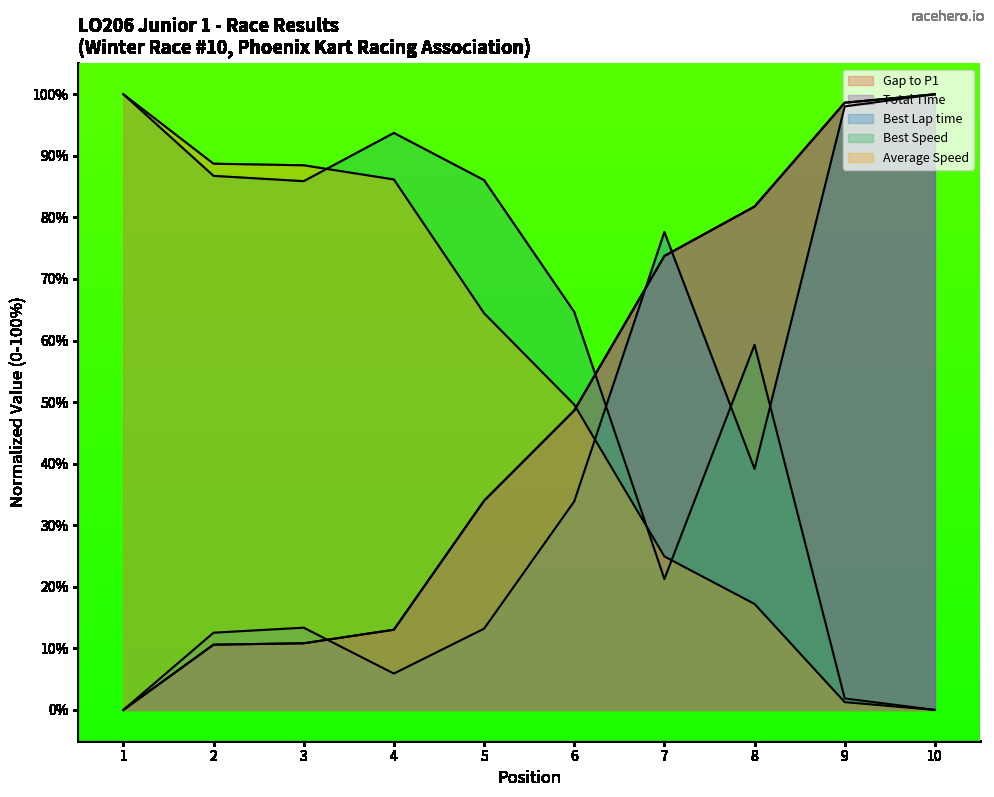

Between 8 and 10, which series saw the biggest shift?

Best Lap time